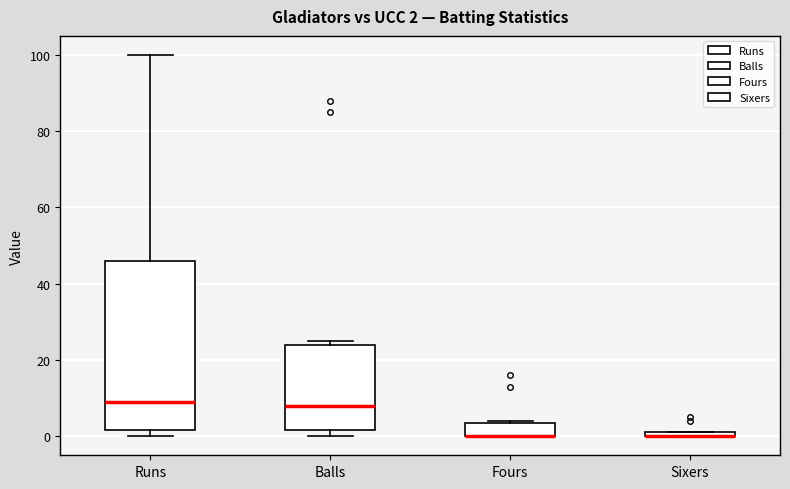

Comparing the boxes themselves (not the whiskers), which one is the tallest?

Runs